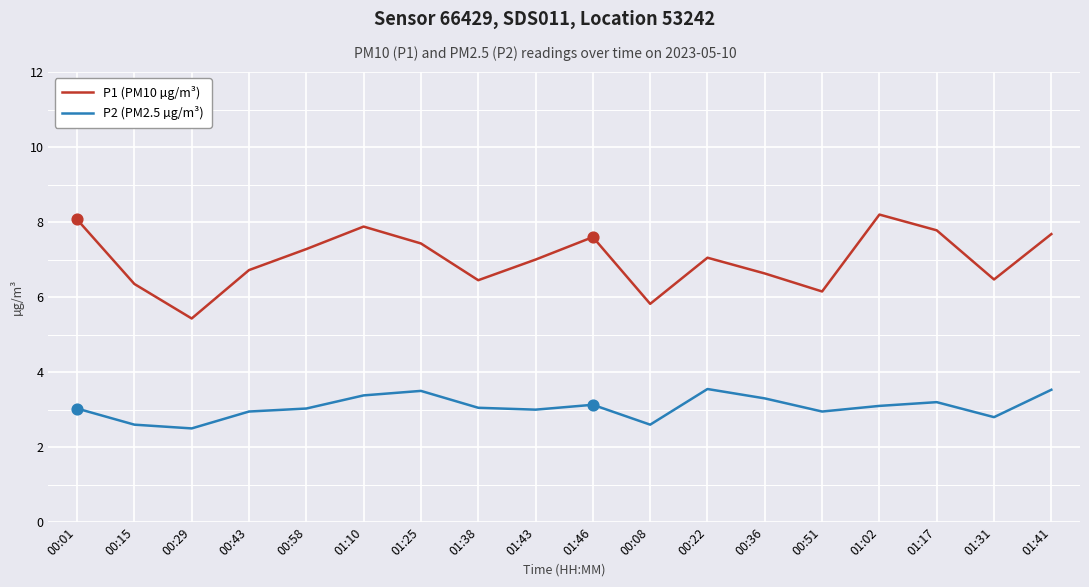

What is the difference between the highest and lowest values at 00:51?

3.2